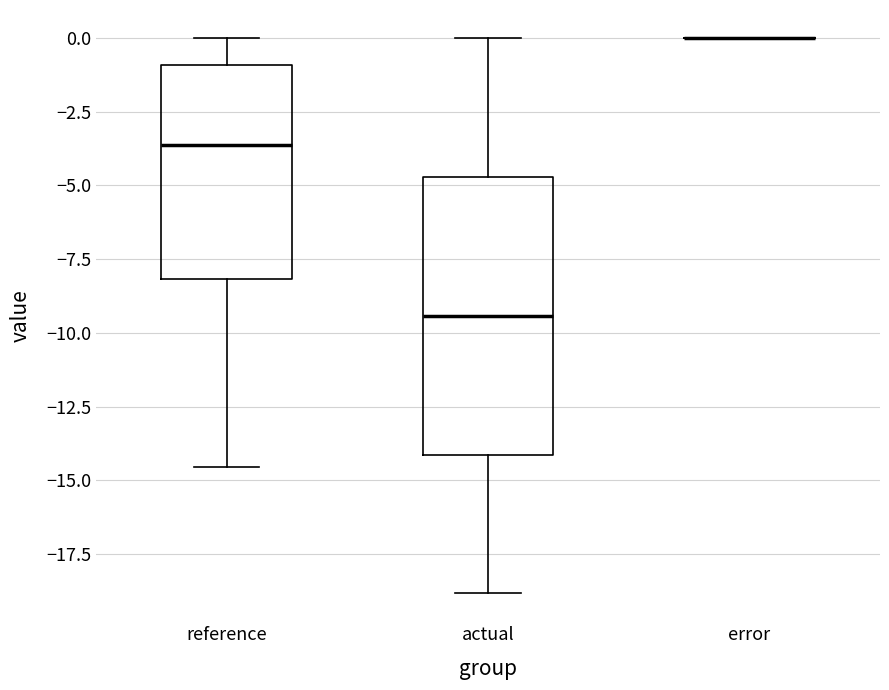

Reading left to right, read every box against the y-axis: the position of its median line, the range the box covers, and the ends of its whiskers. The values are not printed on the chart, so give them approximately, as read against the axis.

reference: median -3.5, box -8.0 to -1.0, whiskers -14.5 to 0.0
actual: median -9.5, box -14.0 to -4.5, whiskers -19.0 to 0.0
error: box collapsed to a line at 0.0, whiskers 0.0 to 0.0